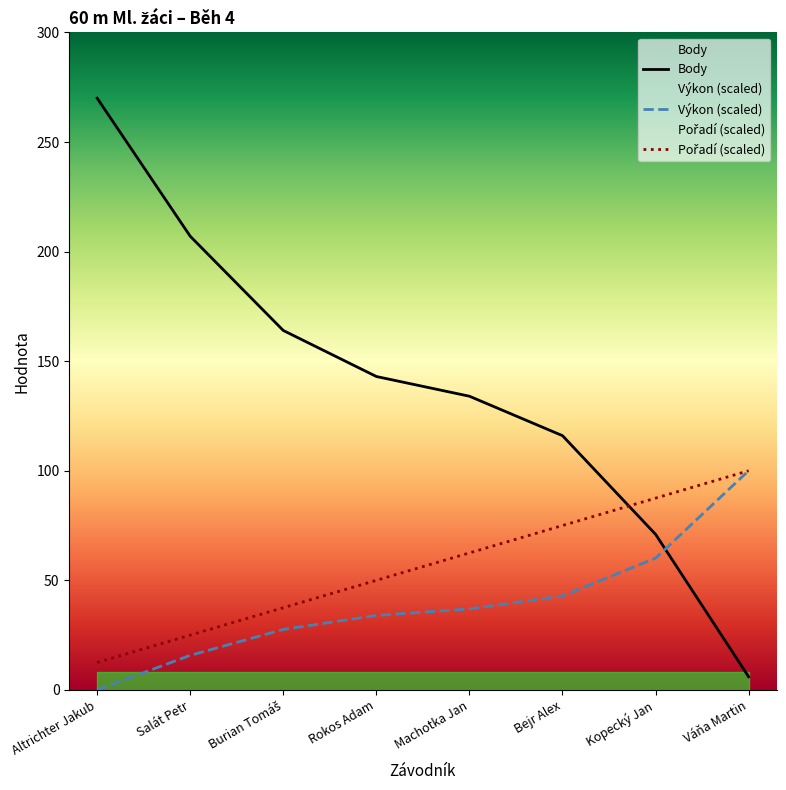

What is the sum of the Body values at Kopecký Jan and Váňa Martin?

77.0